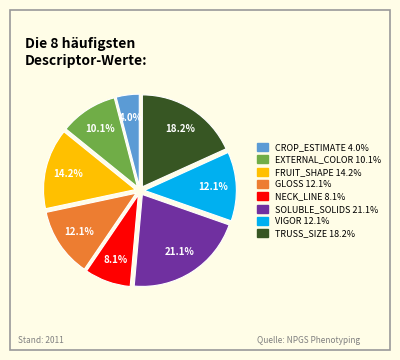

Which category has the smallest portion of the pie?

CROP_ESTIMATE